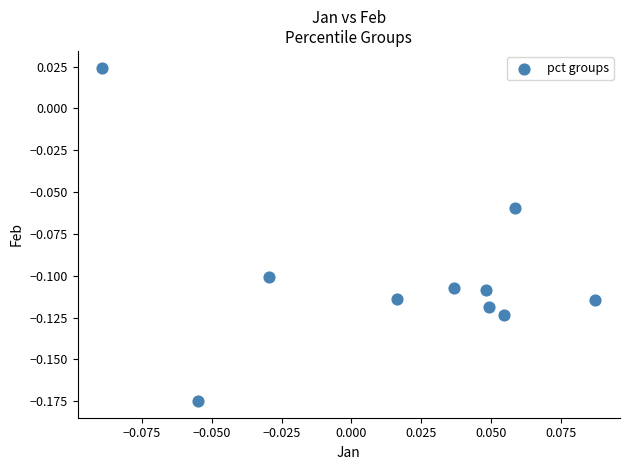

How many data points are displayed?

10